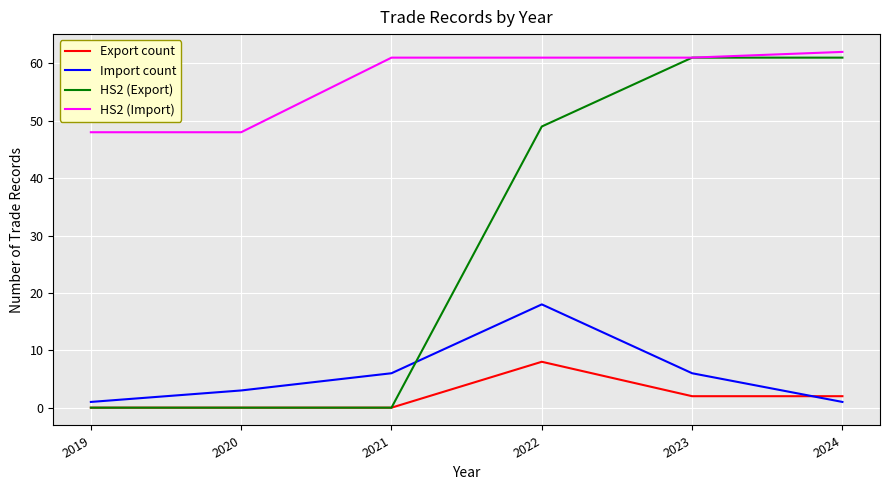

True or false: HS2 (Export) has a value of 0 at 2020.

True